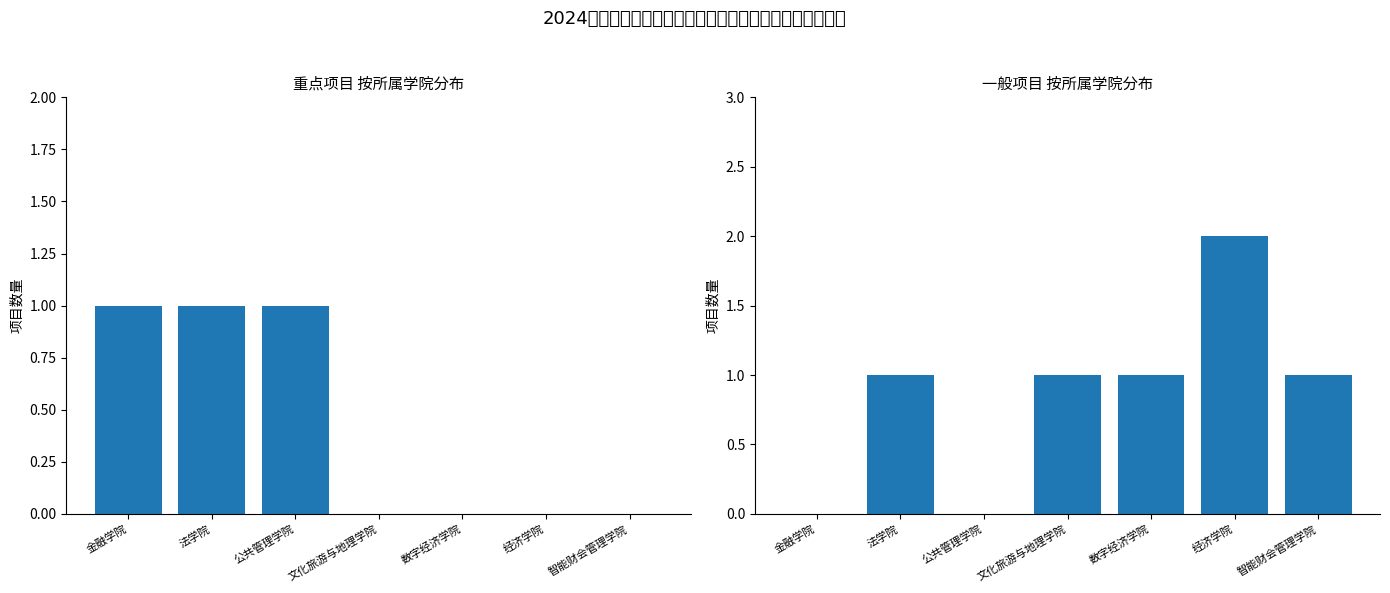

Which series changed the most between 法学院 and 数字经济学院?

重点项目